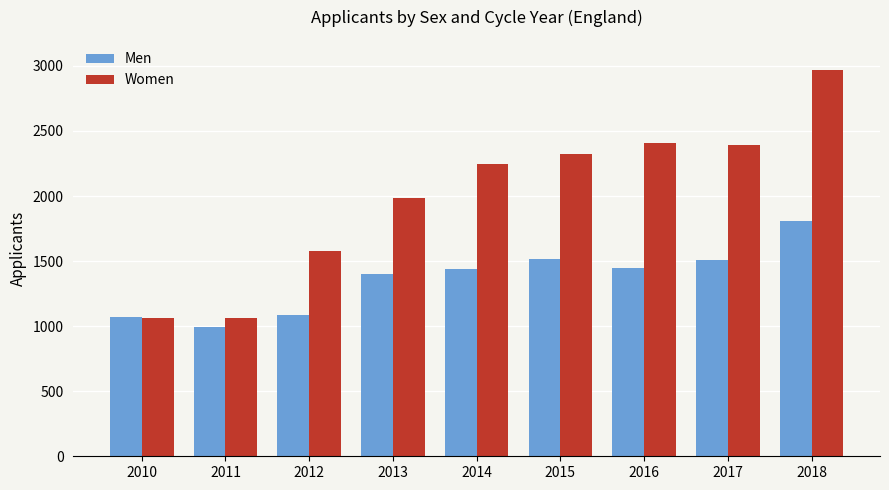

The Women series shows 2405 at 2016. True or false?

True